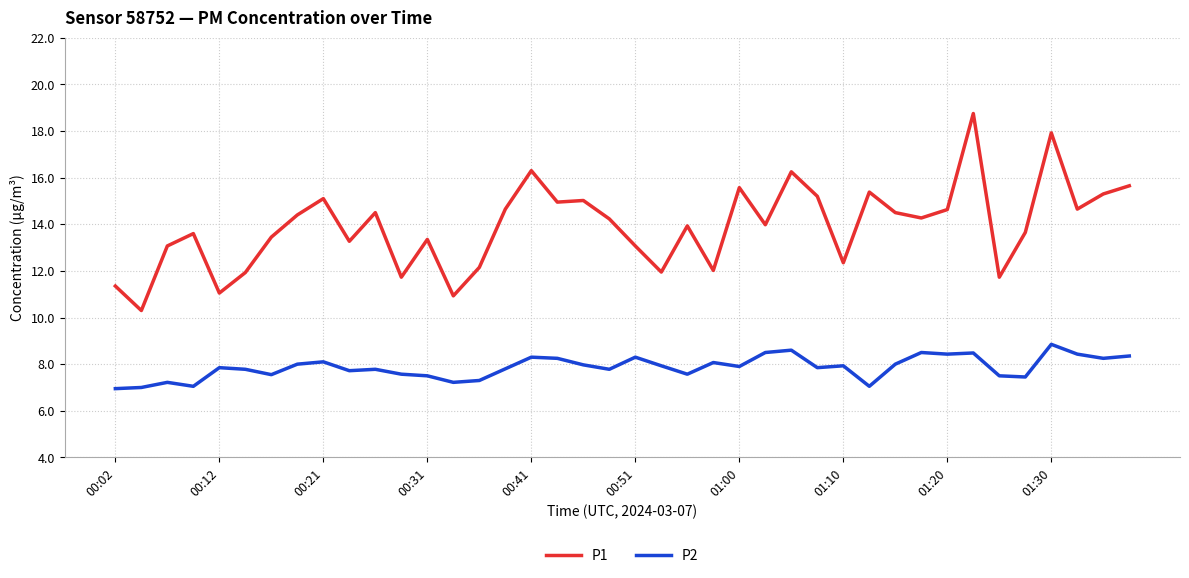

Which series has the widest spread of values?

P1